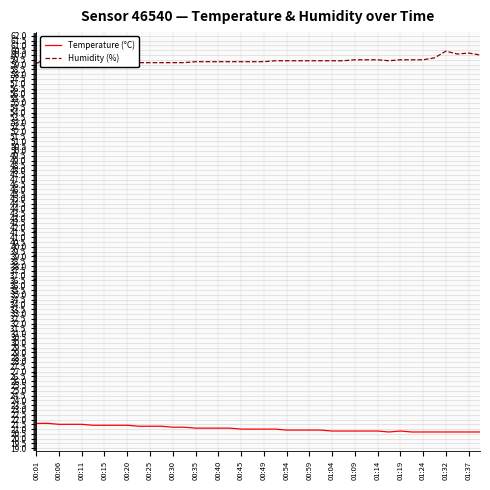

True or false: Temperature (°C) has a value of 20.7 at 01:24.

True